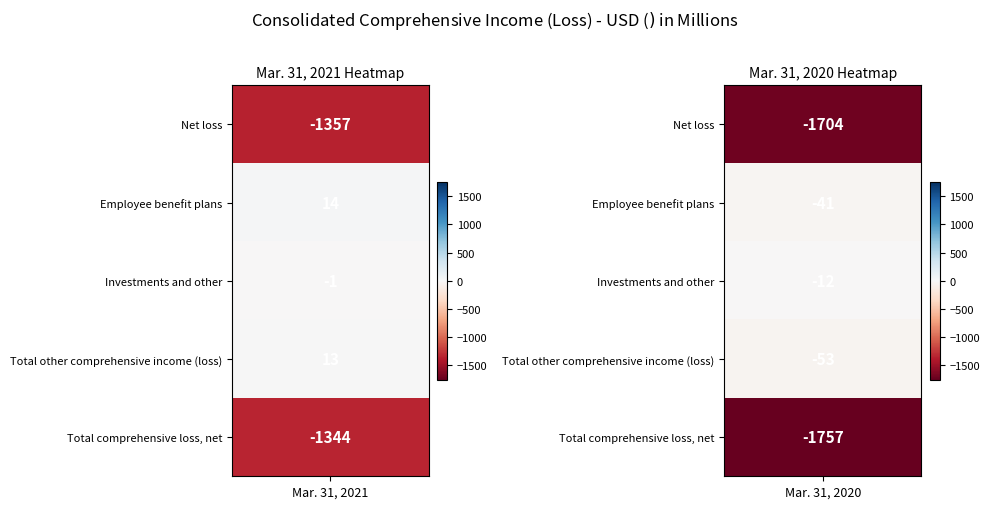

Which series changed the most between Mar. 31, 2021 and Mar. 31, 2020?

Total comprehensive loss, net